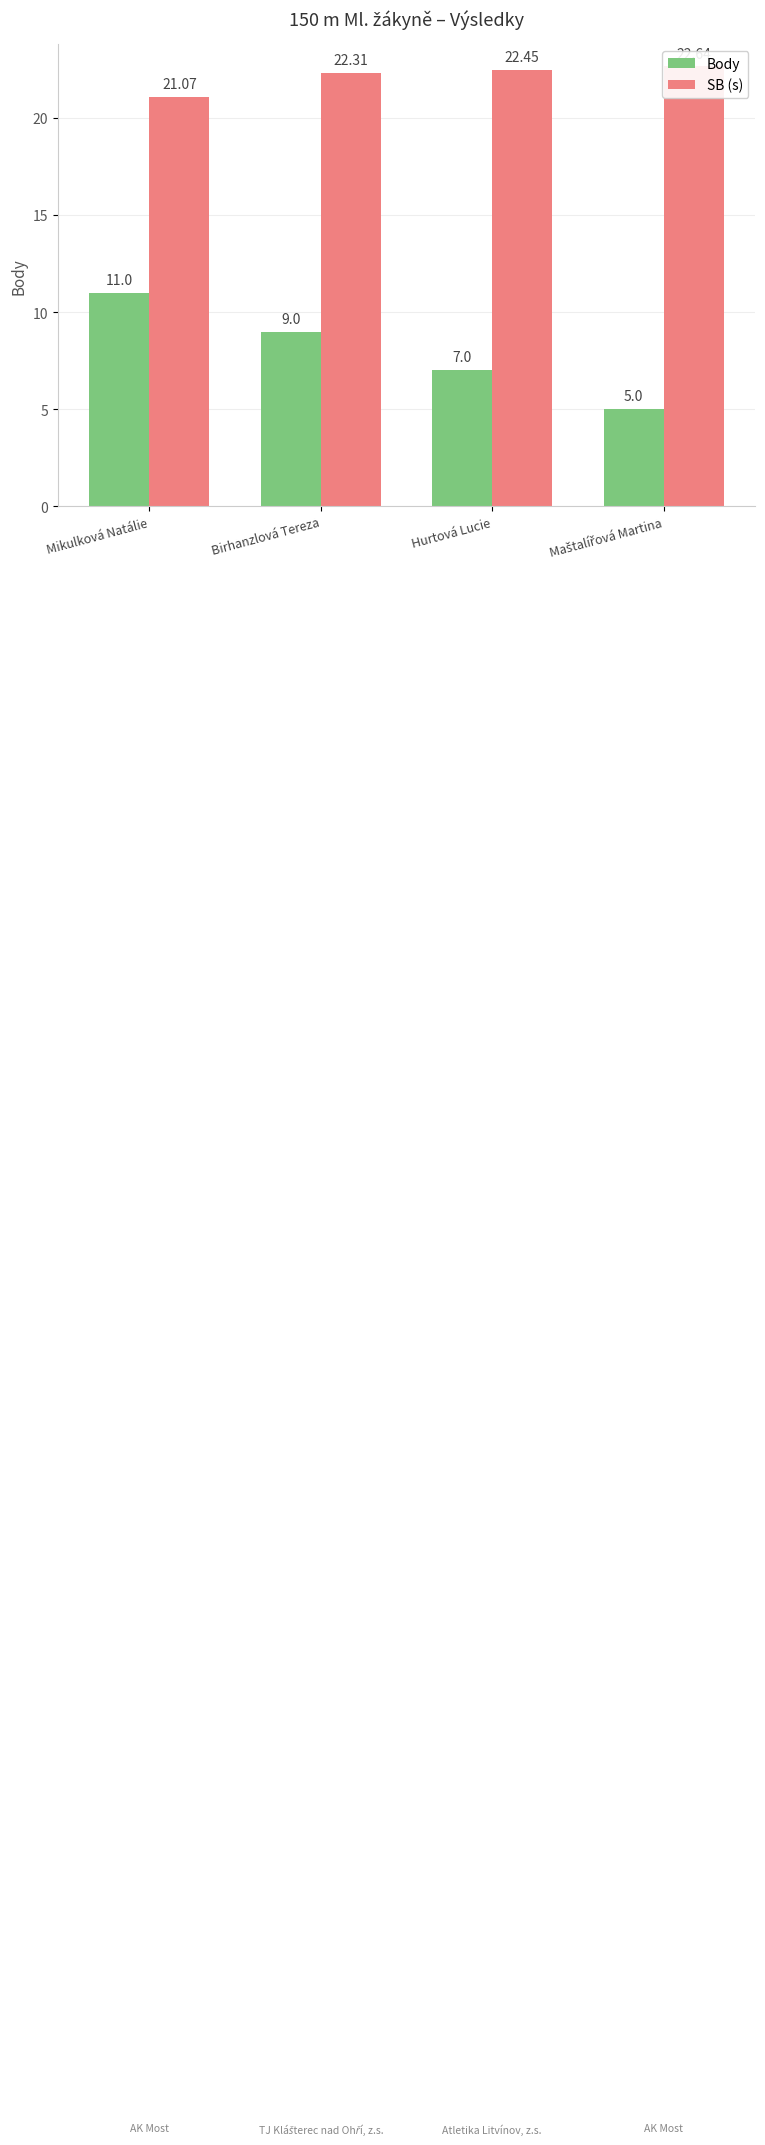

Rank the series at Birhanzlová Tereza from highest to lowest value.

SB (s), Body